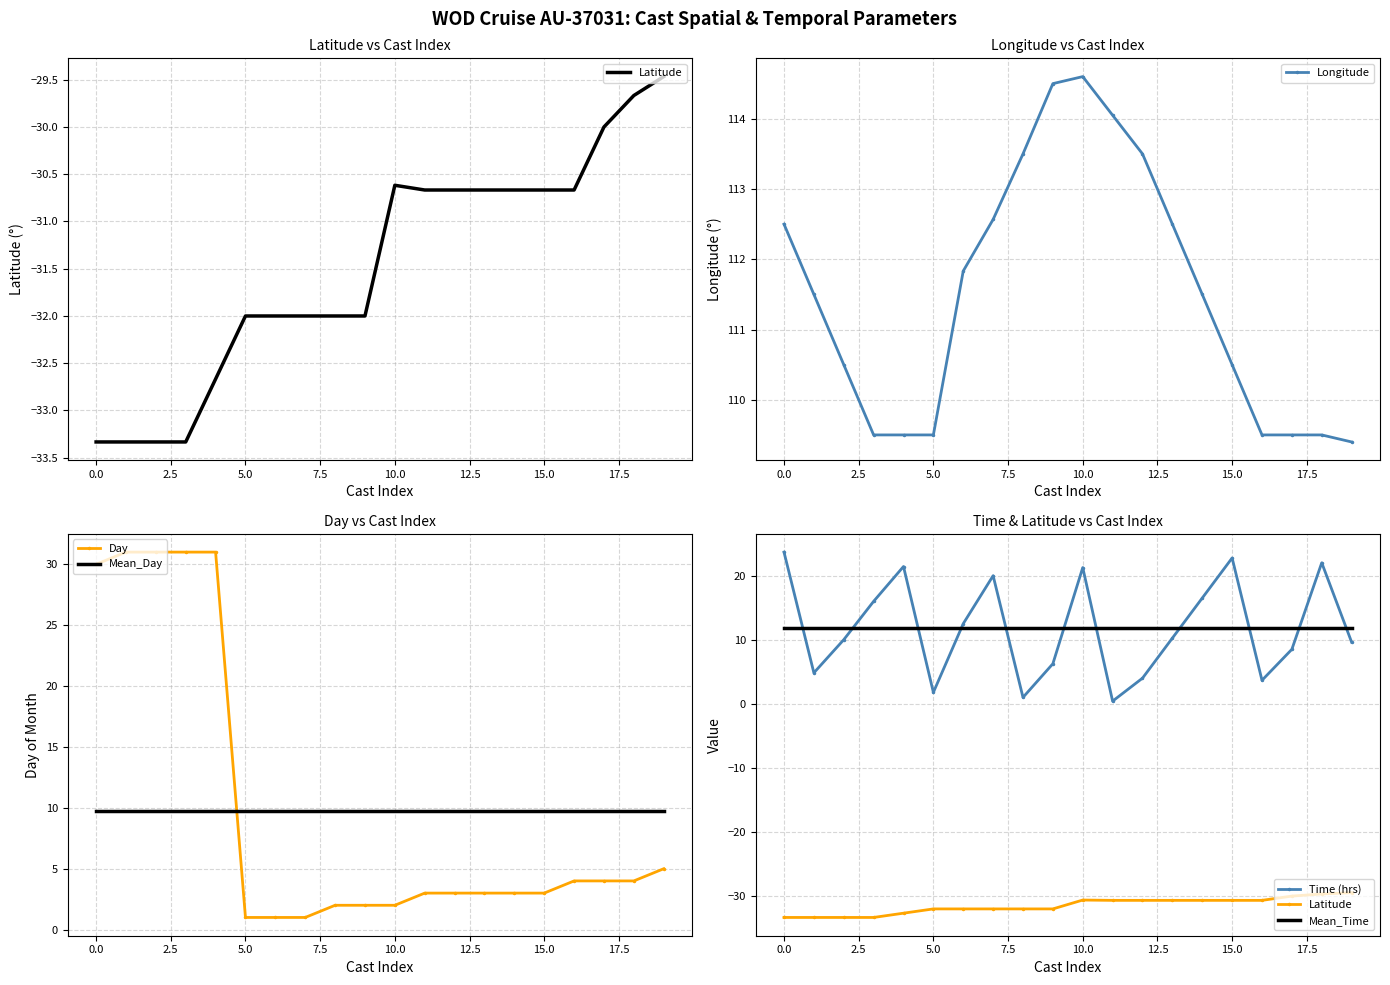

What is the smallest value displayed?

-33.3